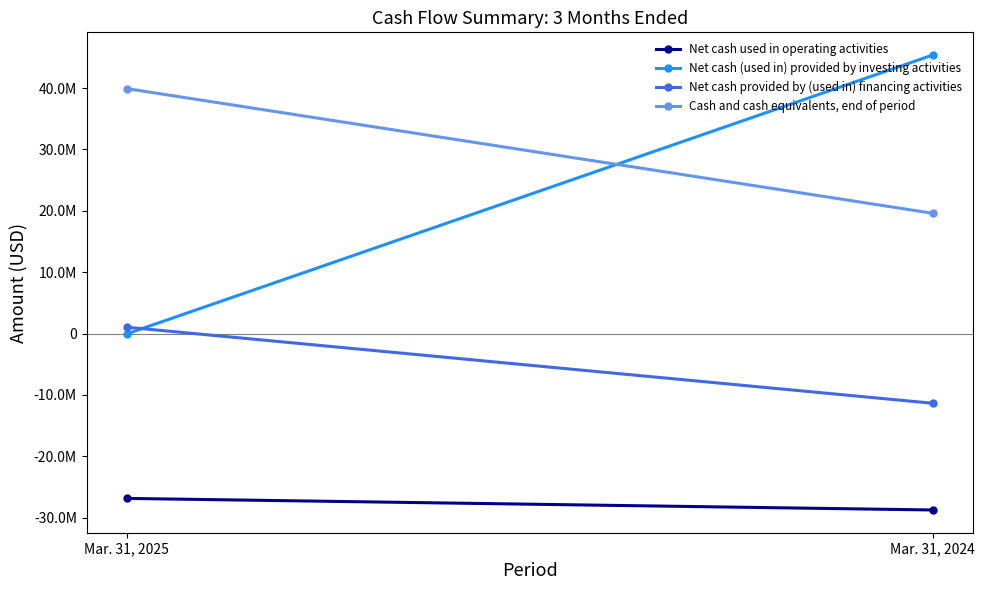

List the labels in order of Cash and cash equivalents, end of period value, smallest first.

Mar. 31, 2024, Mar. 31, 2025